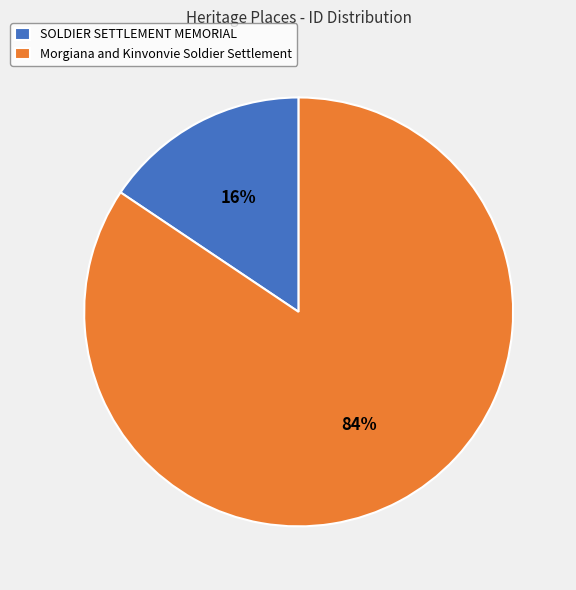

Which has a higher value, Morgiana and Kinvonvie Soldier Settlement or SOLDIER SETTLEMENT MEMORIAL?

Morgiana and Kinvonvie Soldier Settlement